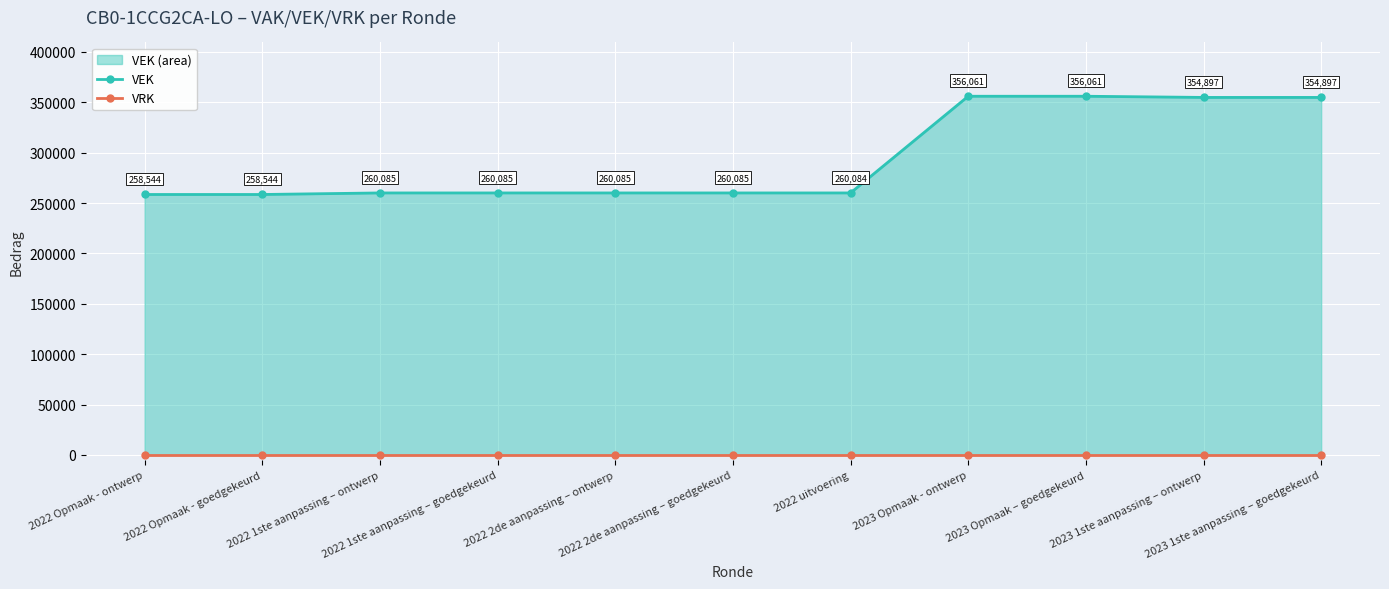

Rank the series by their maximum value, from highest to lowest.

VEK, VRK